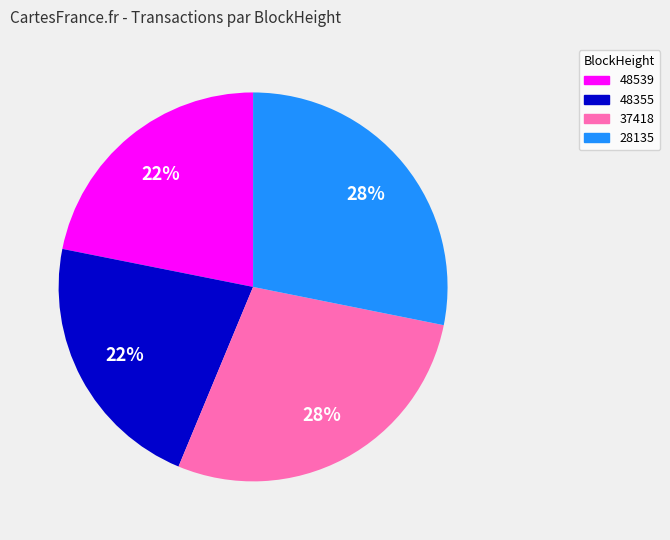

What is the ratio of the value at 28135 to the value at 48355?

1.3